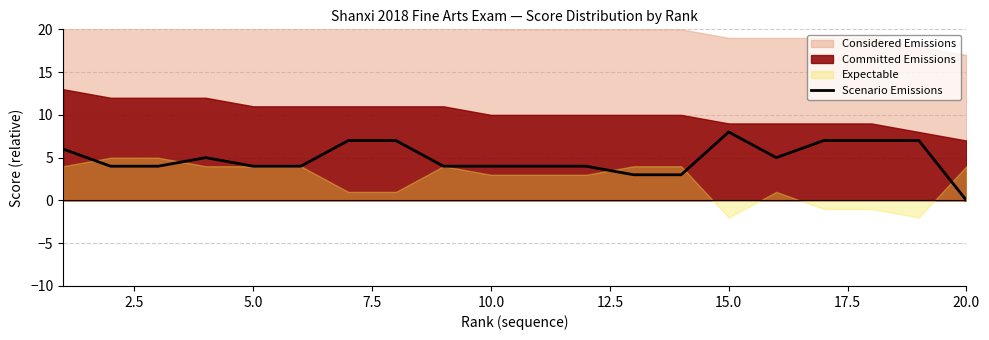

How many values are between 4 and 7?

16